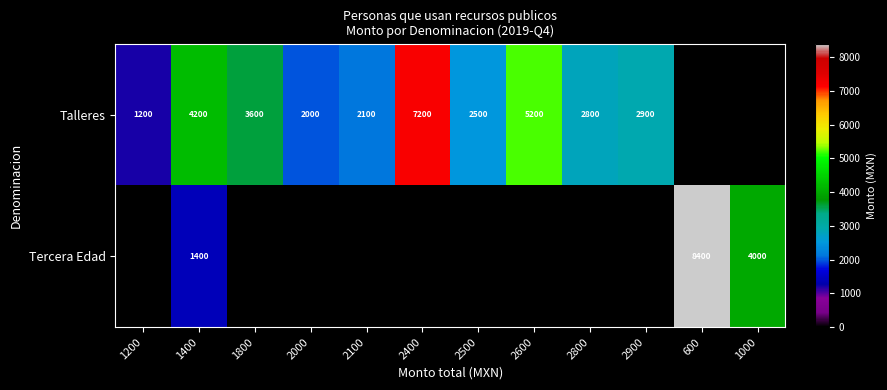

At how many categories does at least one series exceed 4902?

3